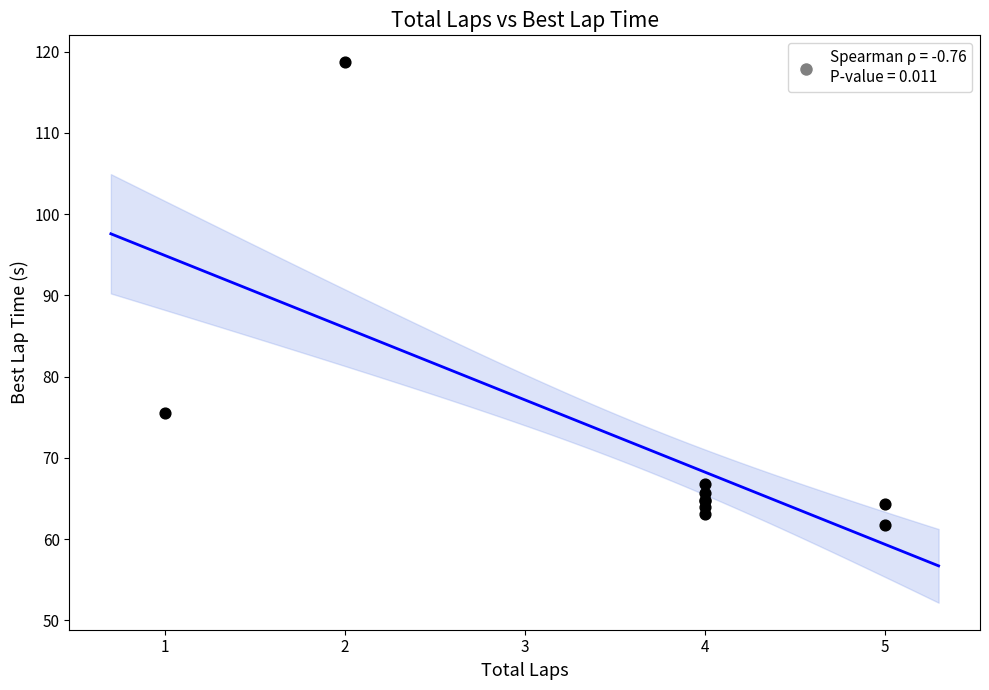

What Y value in the scatter plot is closest to 90?

75.6